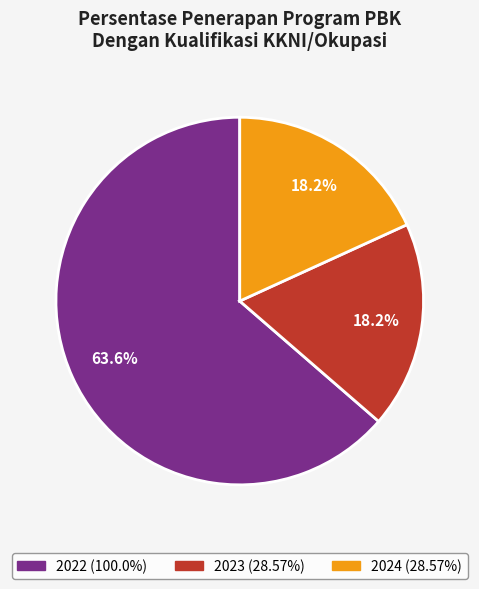

How many segments does this pie chart have?

3